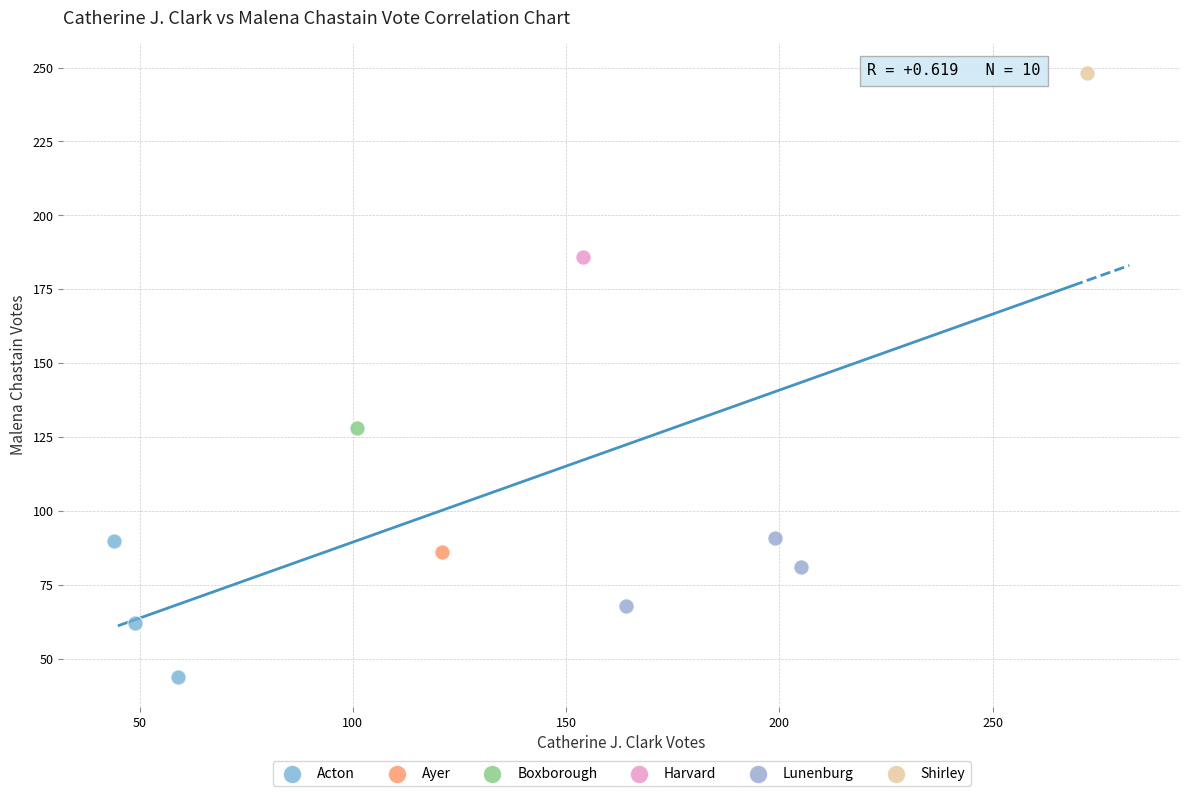

What are all the series names shown in the legend?

Acton, Ayer, Boxborough, Harvard, Lunenburg, Shirley